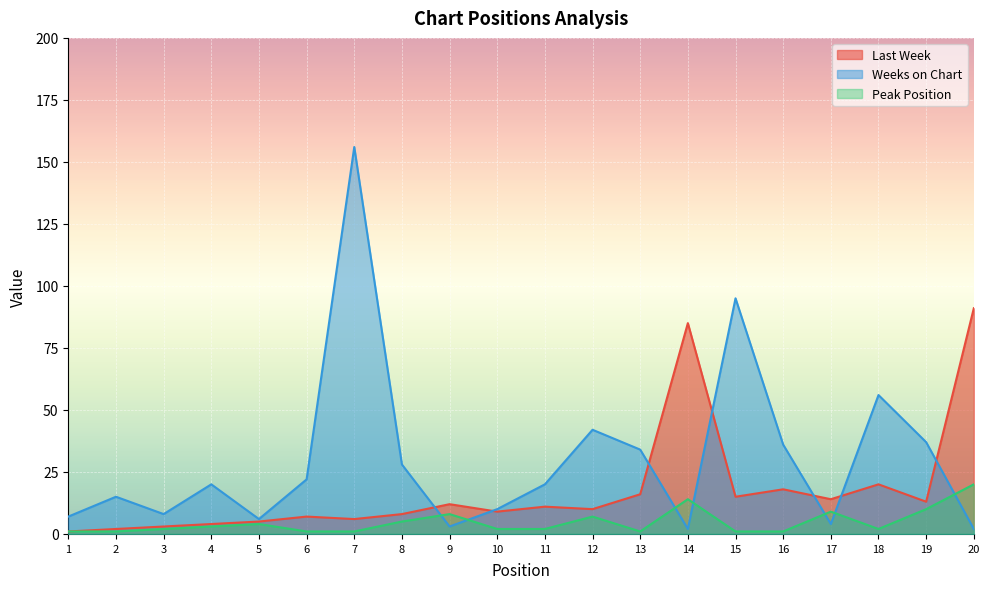

How many lines are shown in the chart?

3